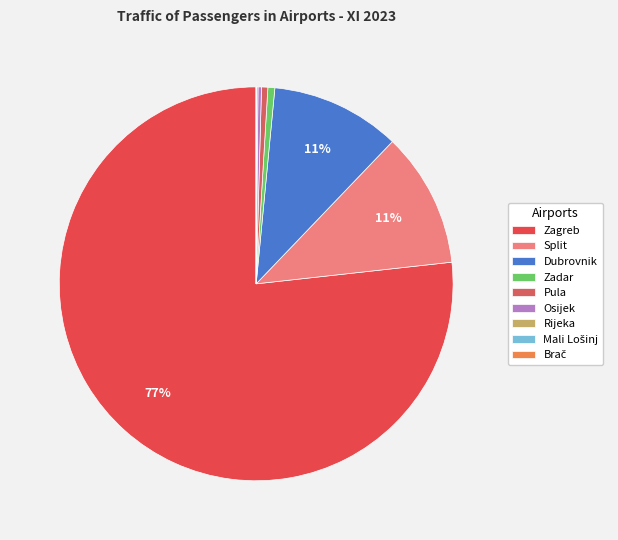

Does any single category account for the majority?

Yes